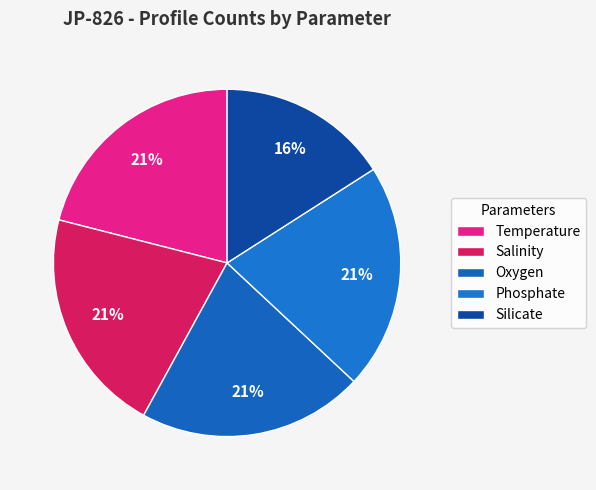

How many segments does this pie chart have?

5